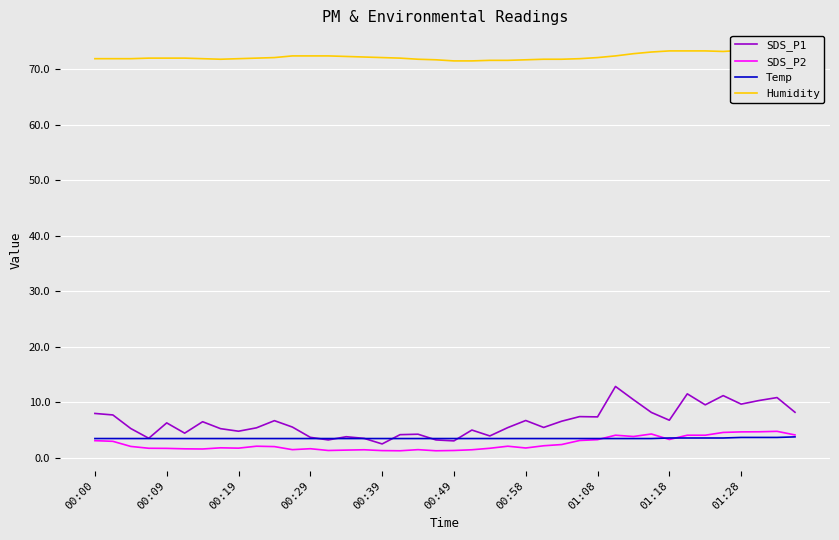

What is the highest value of the SDS_P1 series?

12.9